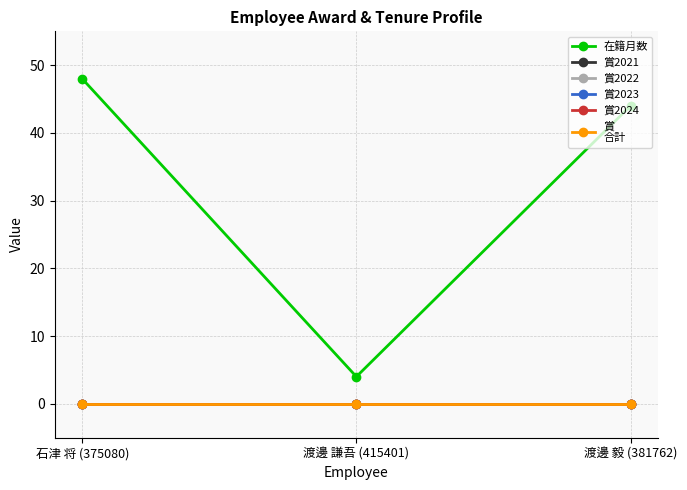

Is this an area chart (filled region under the line)?

No